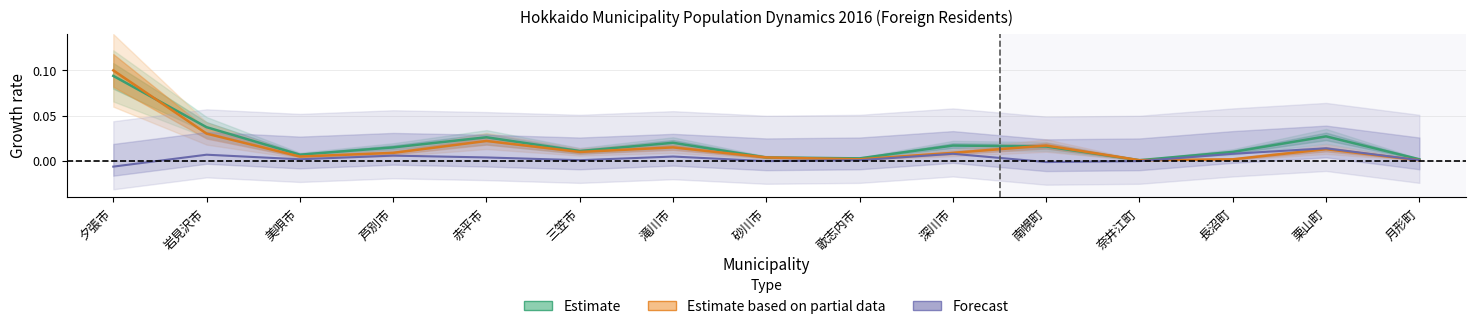

Where is the first local minimum for 増減数?

美唄市